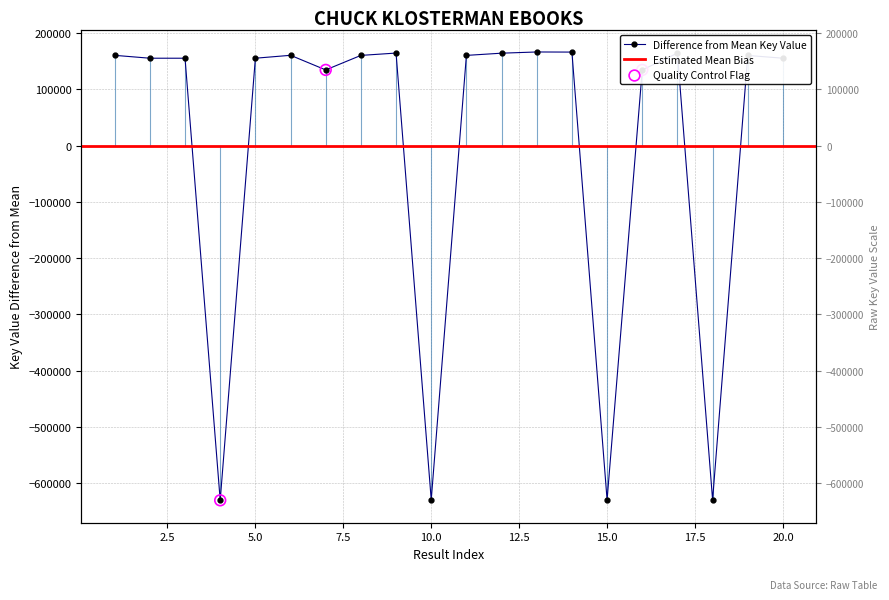

What is the ratio of the value at 3 to the value at 5?

1.0